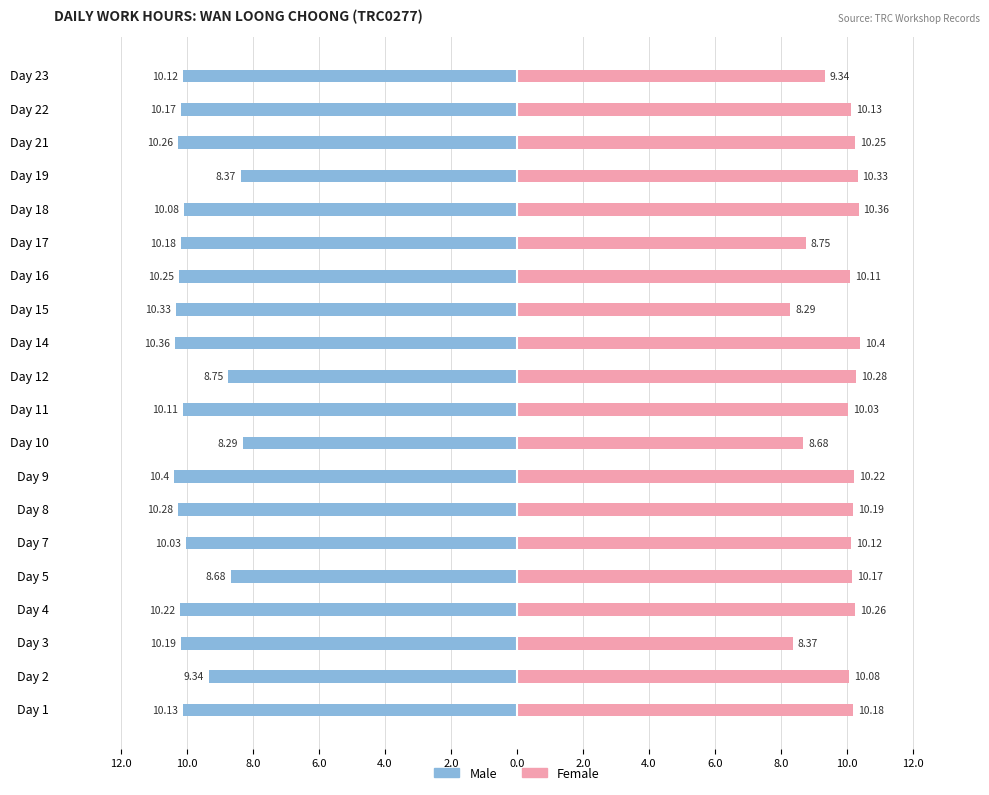

Reading left to right, what are all the values shown in this chart?

Male: -10.1	-9.3	-10.2	-10.2	-8.7	-10.0	-10.3	-10.4	-8.3	-10.1	-8.8	-10.4	-10.3	-10.2	-10.2	-10.1	-8.4	-10.3	-10.2	-10.1
Female: 10.2	10.1	8.4	10.3	10.2	10.1	10.2	10.2	8.7	10.0	10.3	10.4	8.3	10.1	8.8	10.4	10.3	10.2	10.1	9.3